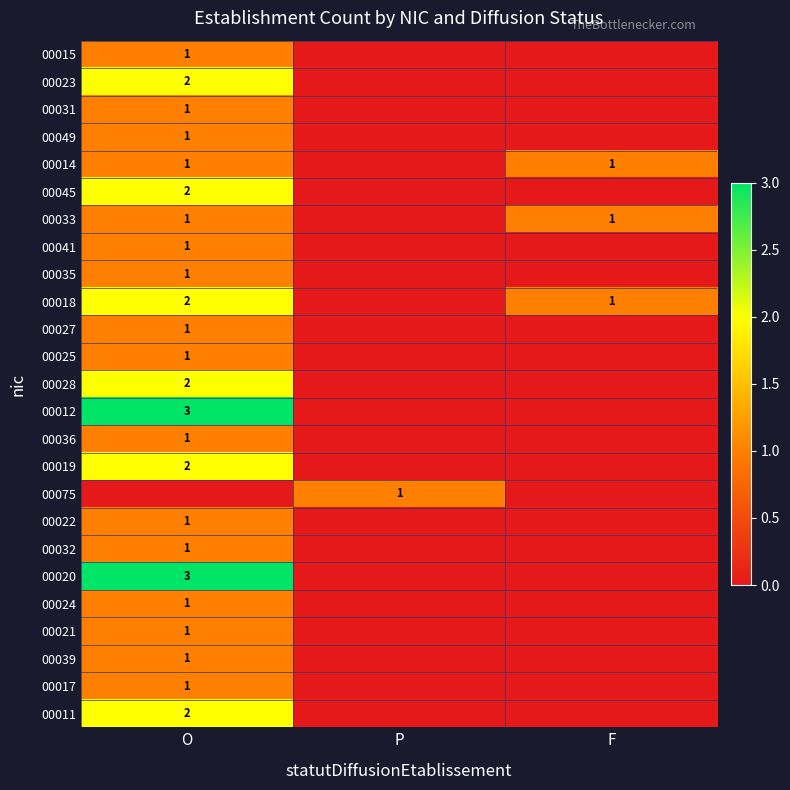

Is it true that 00019 equals 4 at O?

False